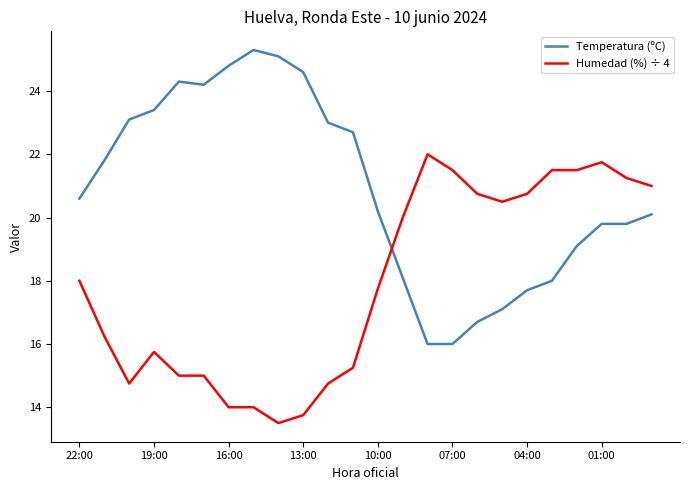

Rank the series by their average value, from highest to lowest.

Temperatura (ºC), Humedad (%) ÷ 4